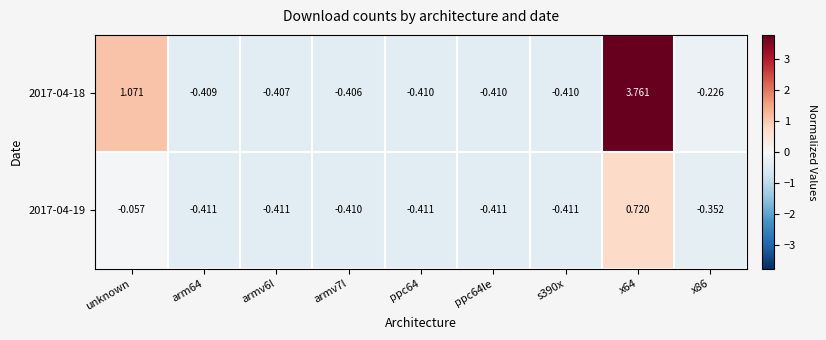

At which label is 2017-04-18 closest to 1?

unknown